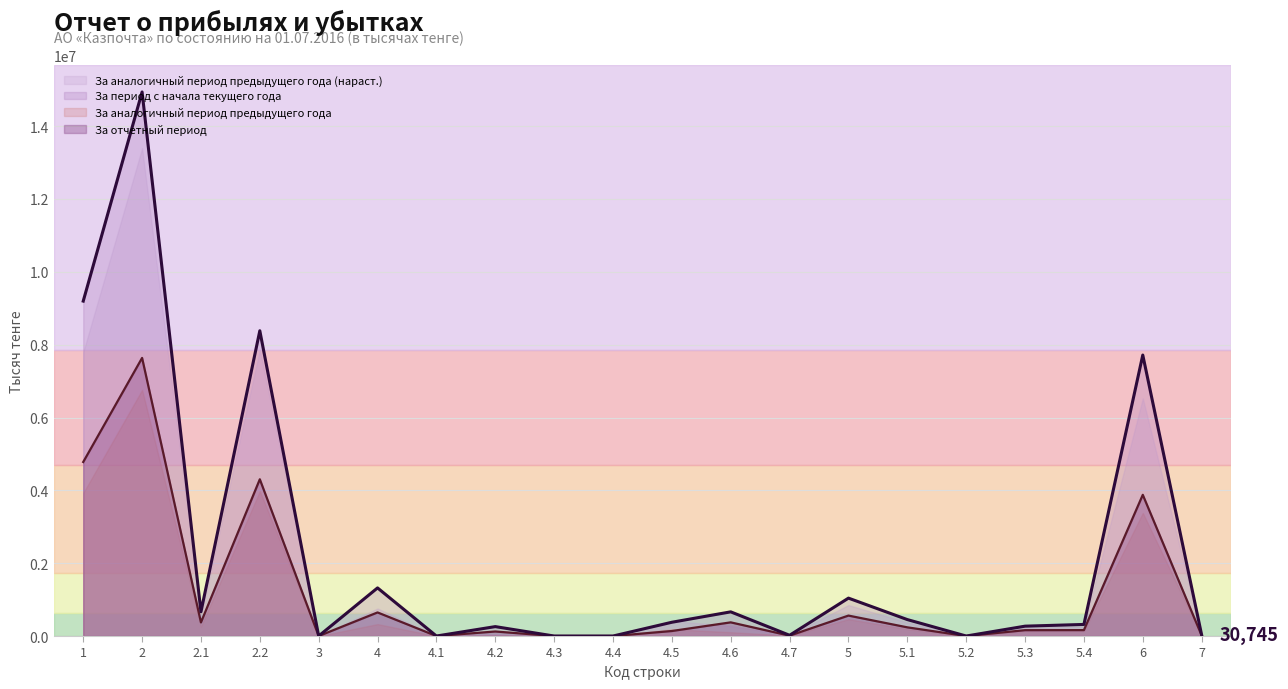

What is the difference between the highest and lowest values at 4.6?

559042